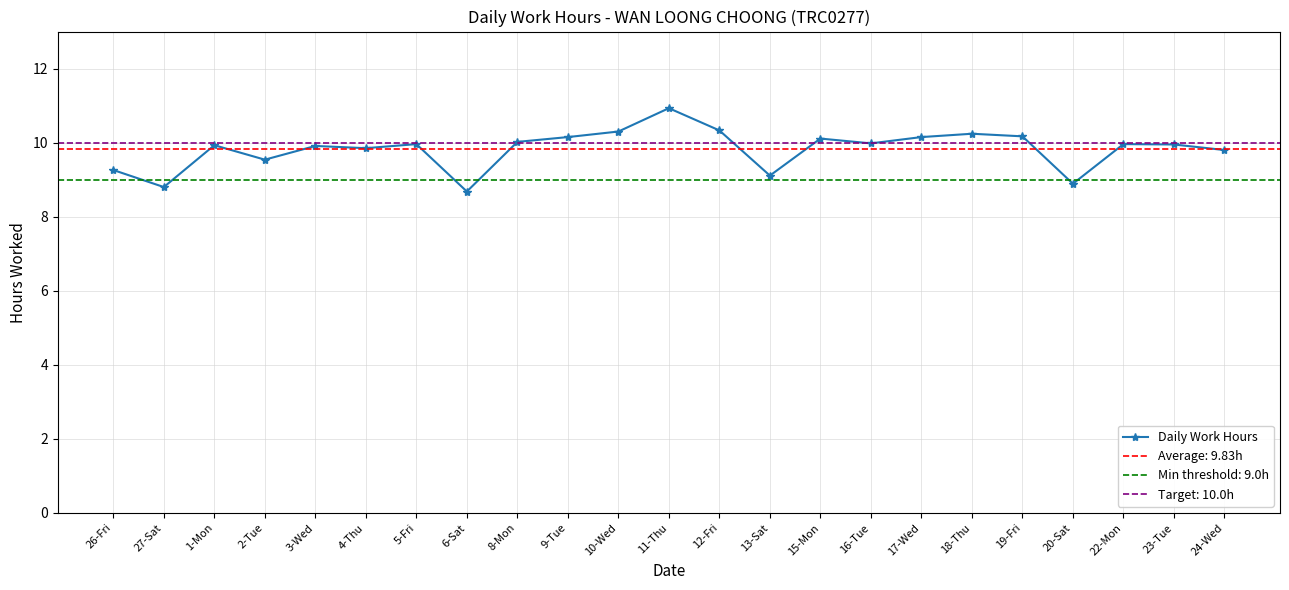

What is the difference between the second highest and second lowest values?

1.5